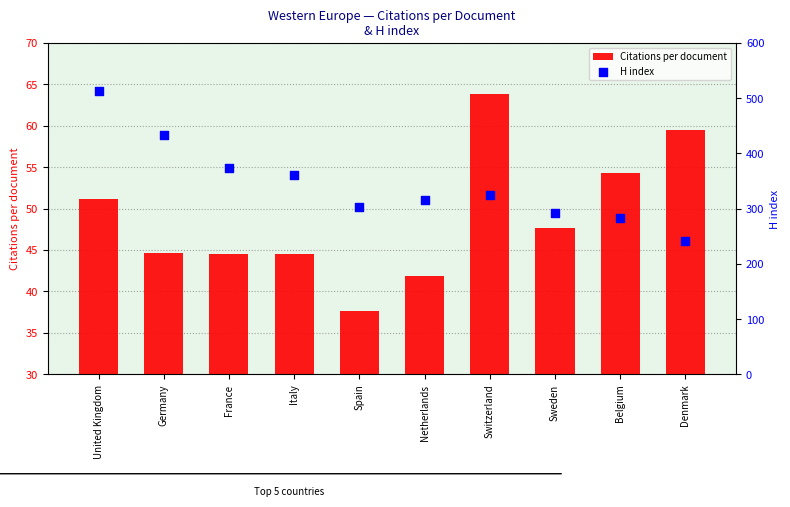

Which series has the largest total across all categories?

H index